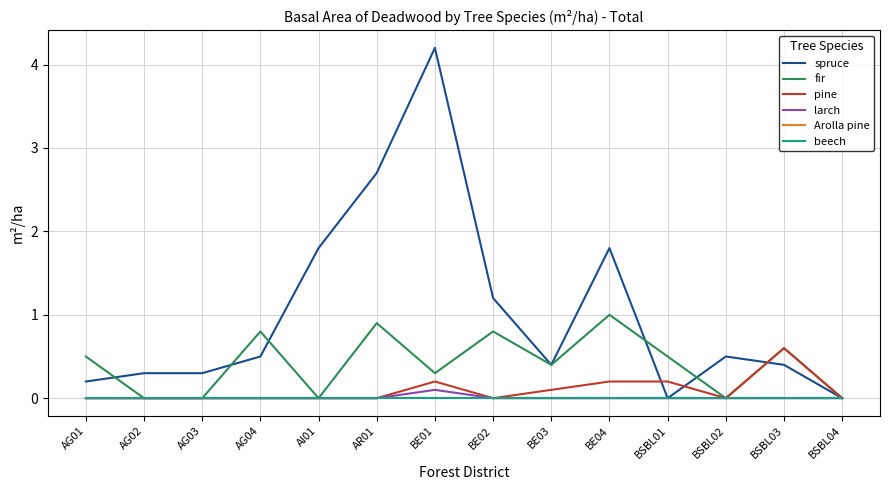

True or false: larch and pine intersect in this chart.

False